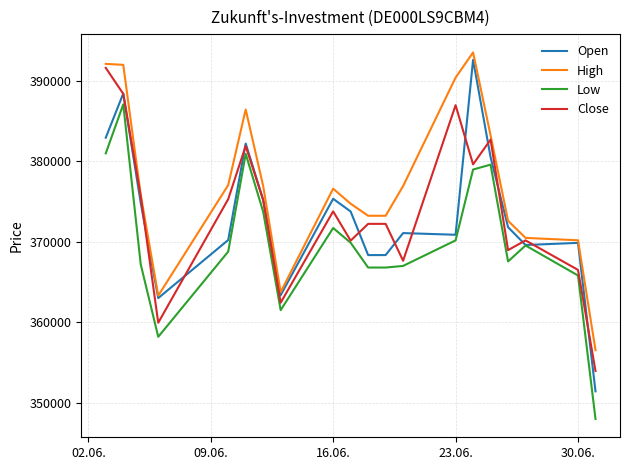

What is the minimum value shown in the chart?

348023